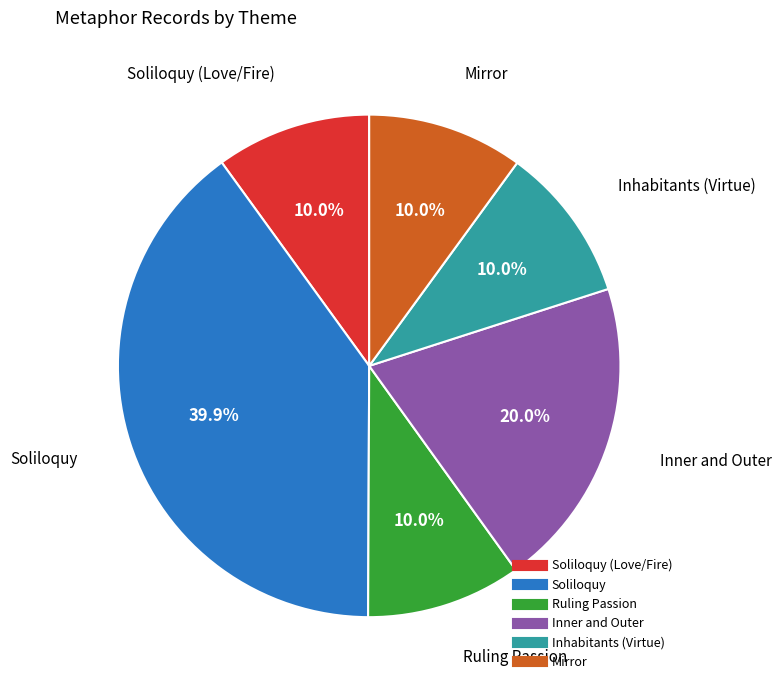

Does any single category account for the majority?

No